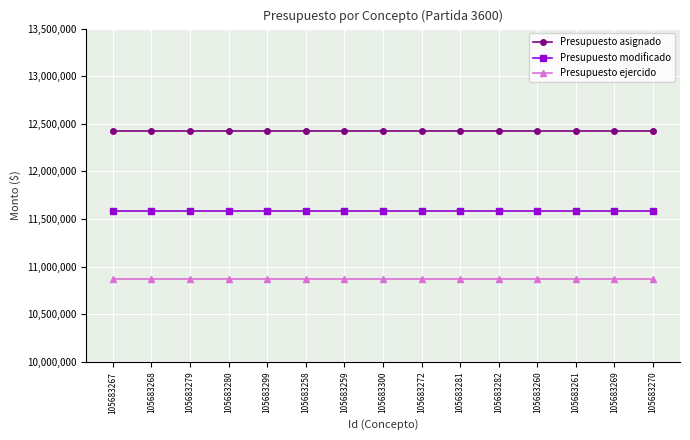

At how many categories does at least one series exceed 11237647?

15